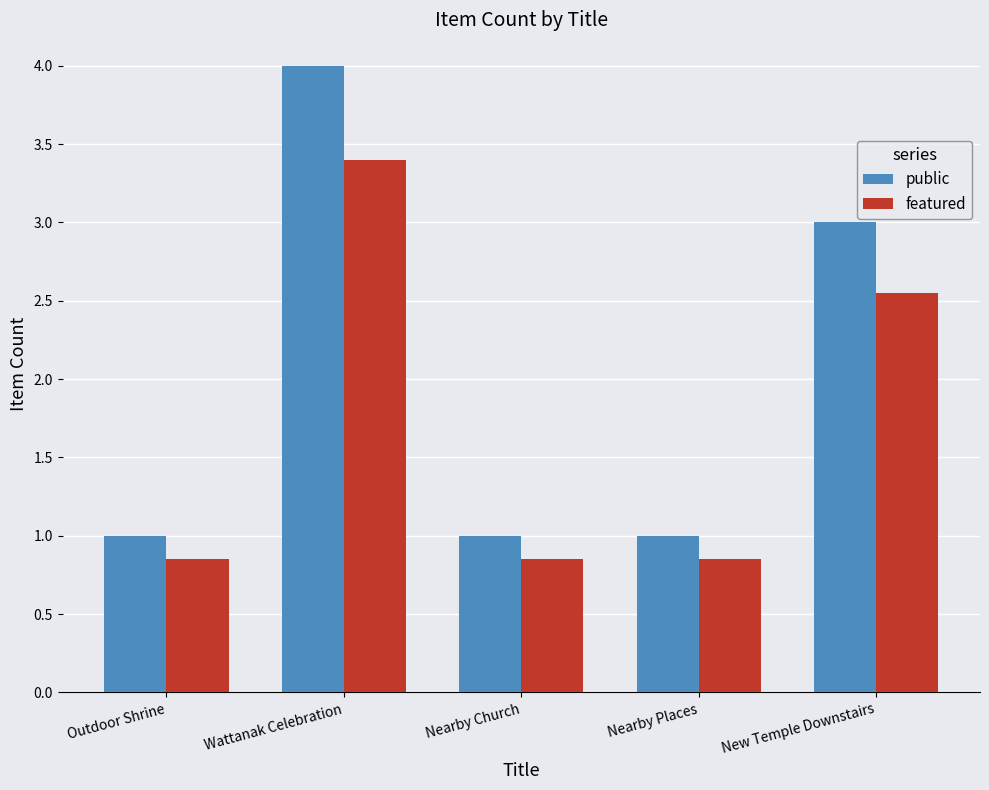

Which series has the largest total across all categories?

public